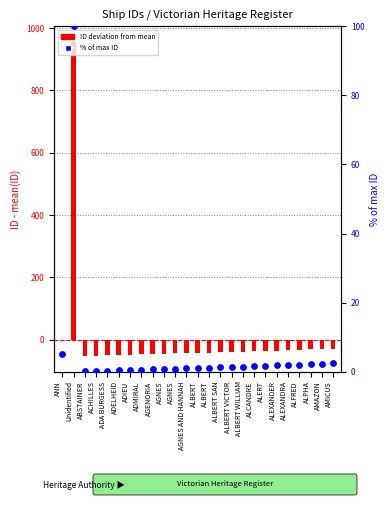

At how many categories does at least one series exceed 106?

1